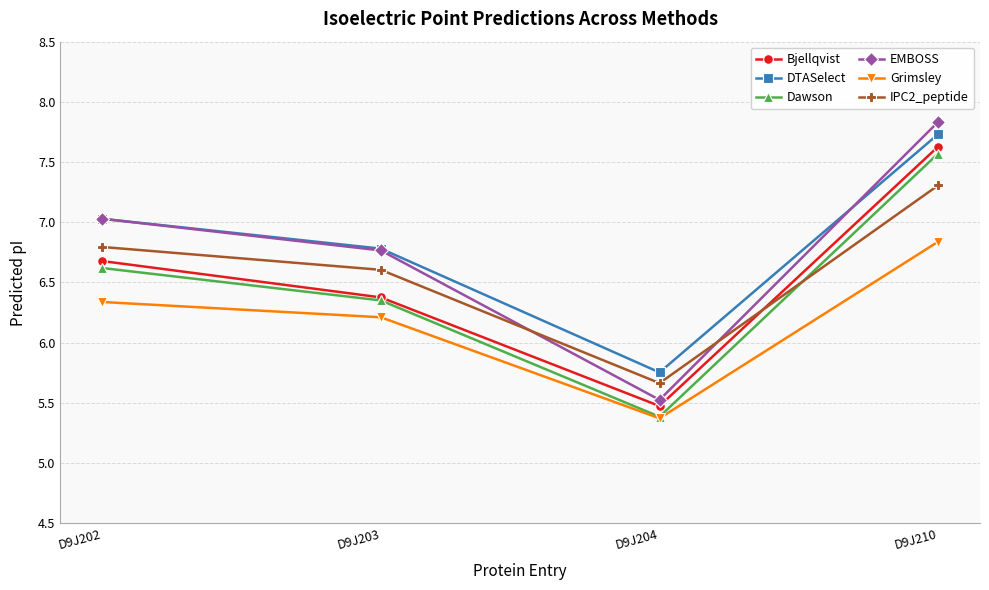

Which series has the largest range (max minus min)?

EMBOSS